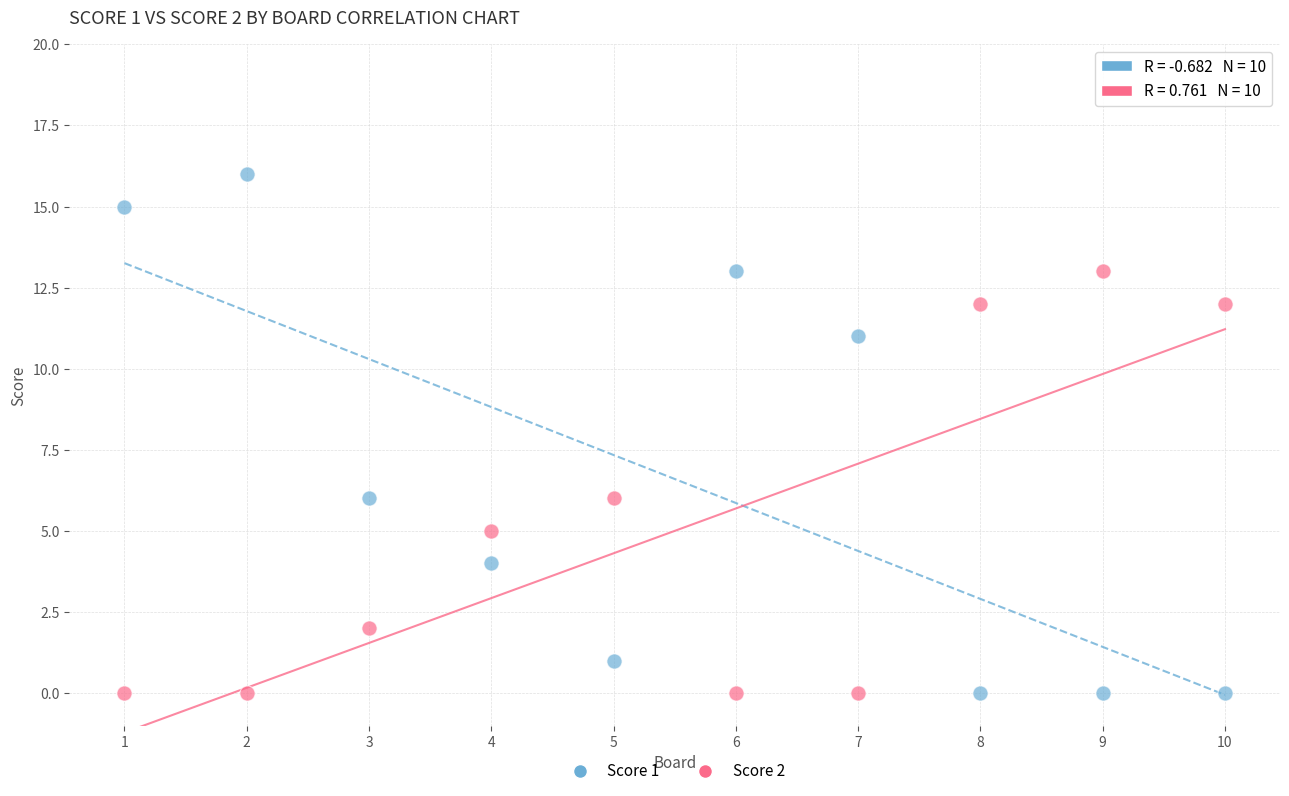

Which series reaches the maximum Y coordinate?

Score 1